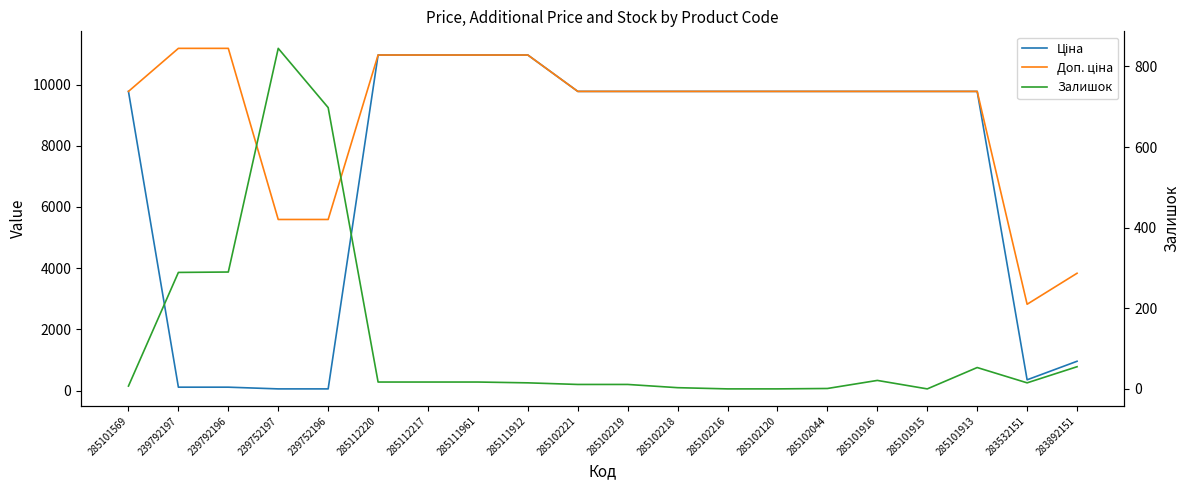

True or false: Ціна and Доп. ціна intersect in this chart.

False